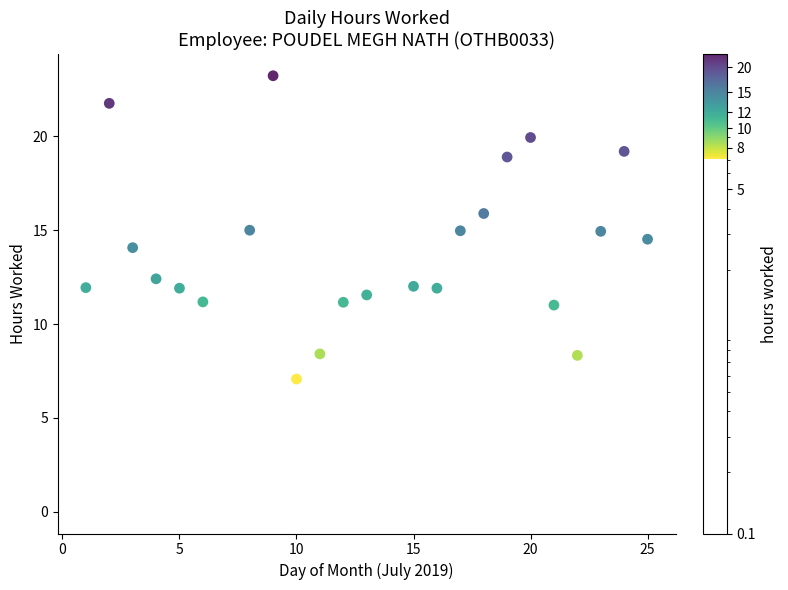

What is the range of Y values (max minus min)?

23.2